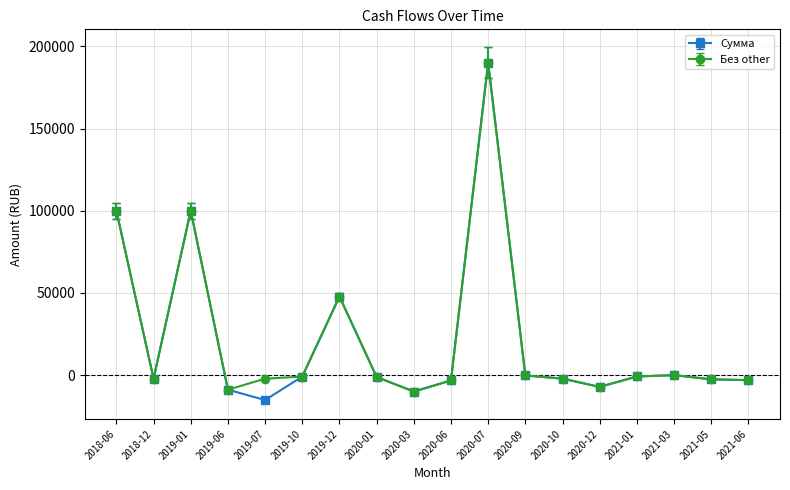

Where does the Сумма series first go above -1134?

2018-06